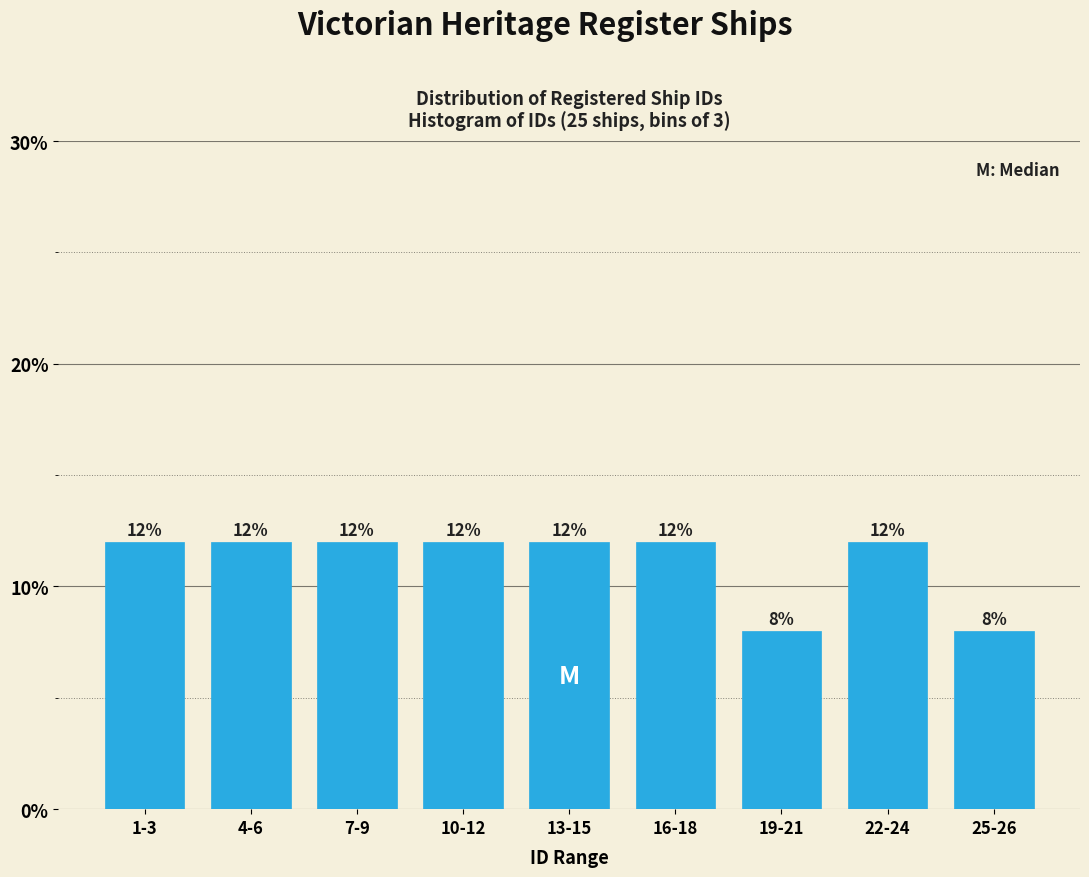

Reading left to right, what are all the values shown in this chart?

1-3=12	4-6=12	7-9=12	10-12=12	13-15=12	16-18=12	19-21=8	22-24=12	25-26=8